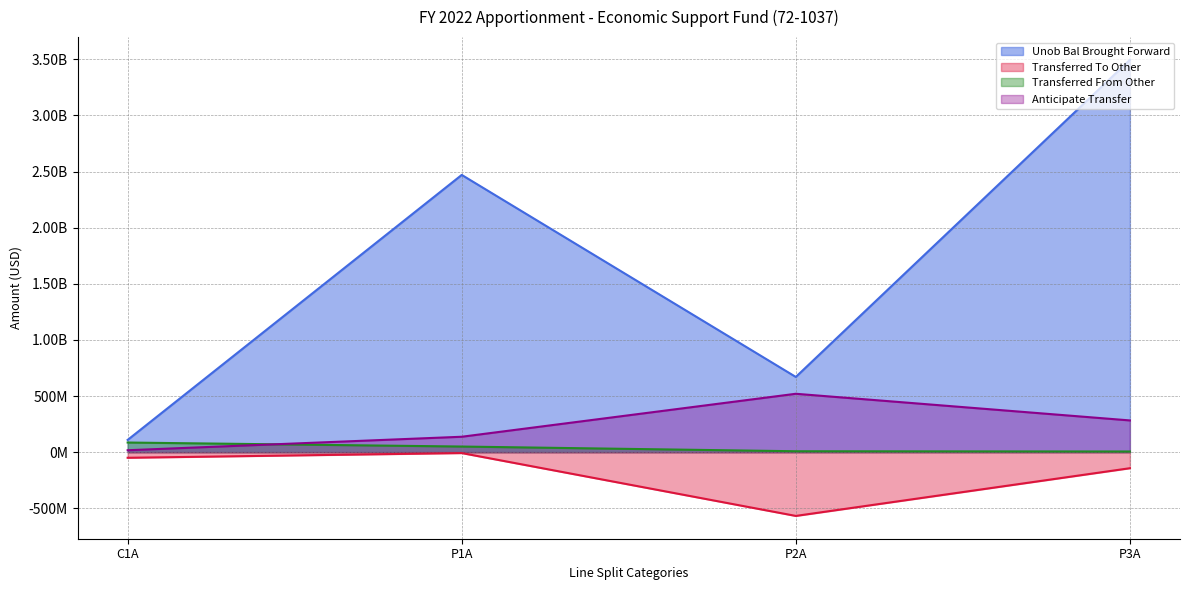

Where is Transferred To Other nearest to the value -288052267?

P3A